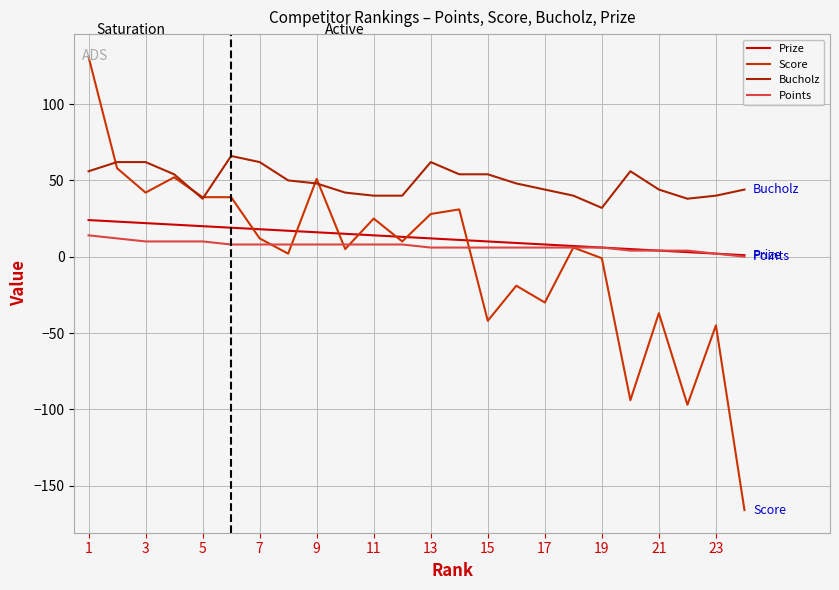

Which series has the largest total across all categories?

Bucholz